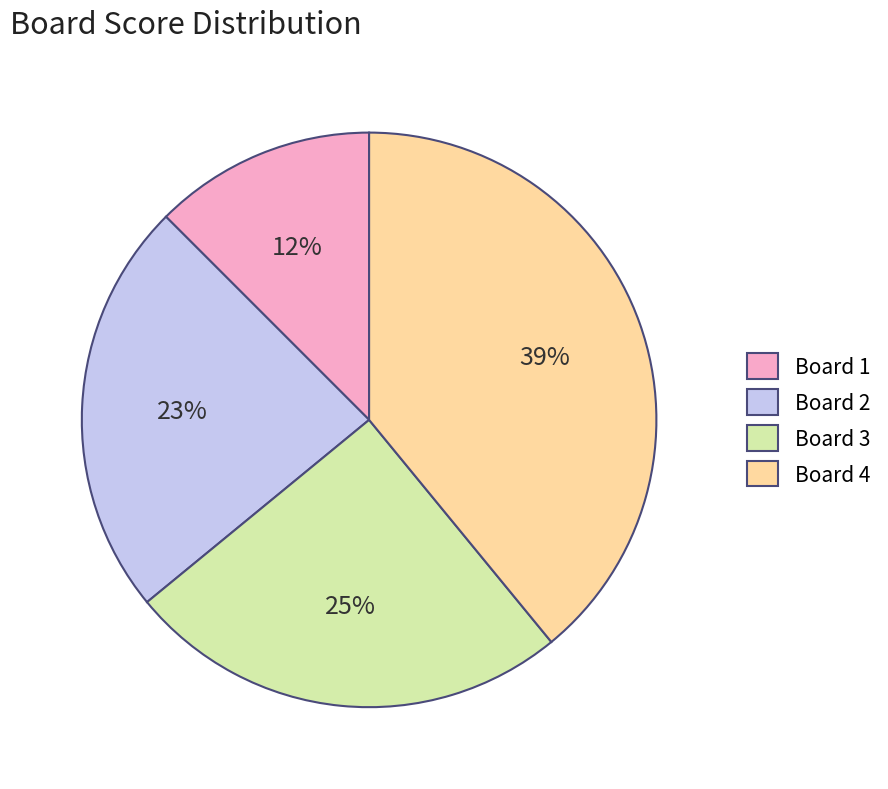

To the nearest percent, what is the average slice percentage?

25%